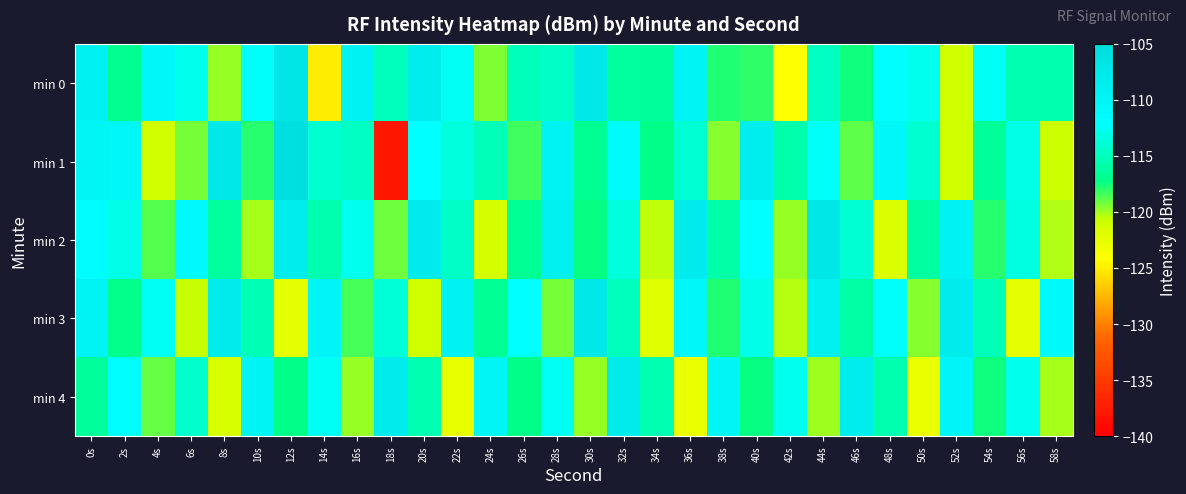

Which series has the largest total across all categories?

min 0